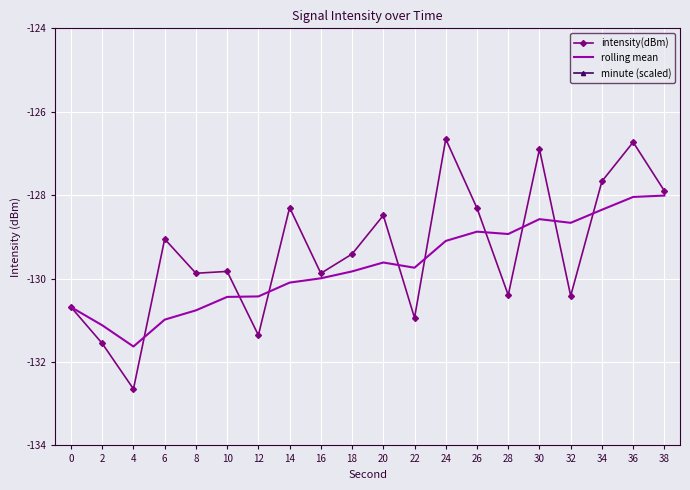

True or false: rolling mean has more than 0 points higher than both neighbors.

True